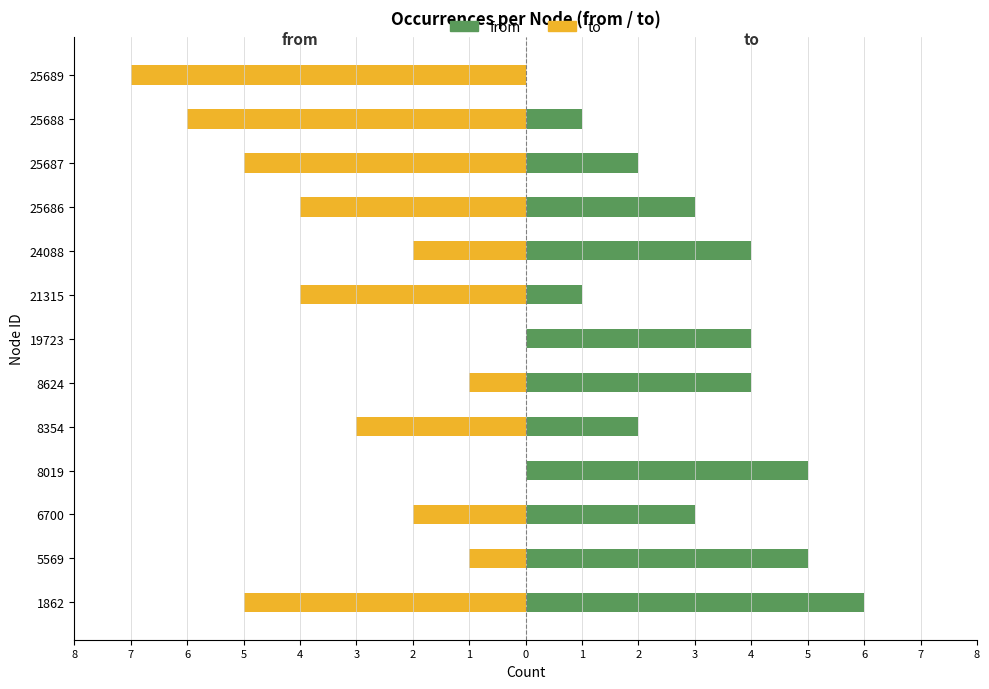

Rank the series at 5569 from lowest to highest value.

to, from